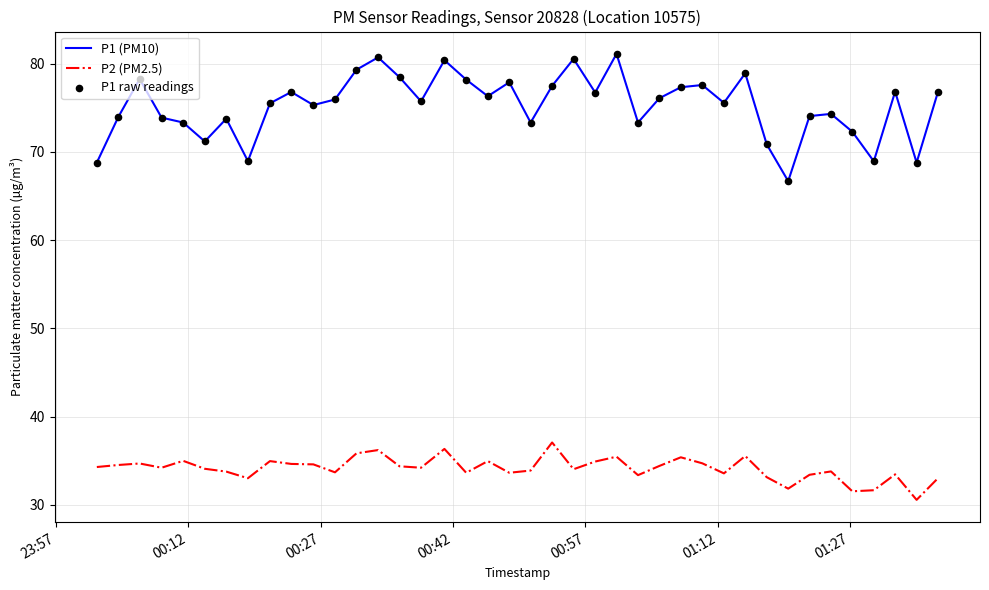

What is the maximum value shown in the chart?

81.1